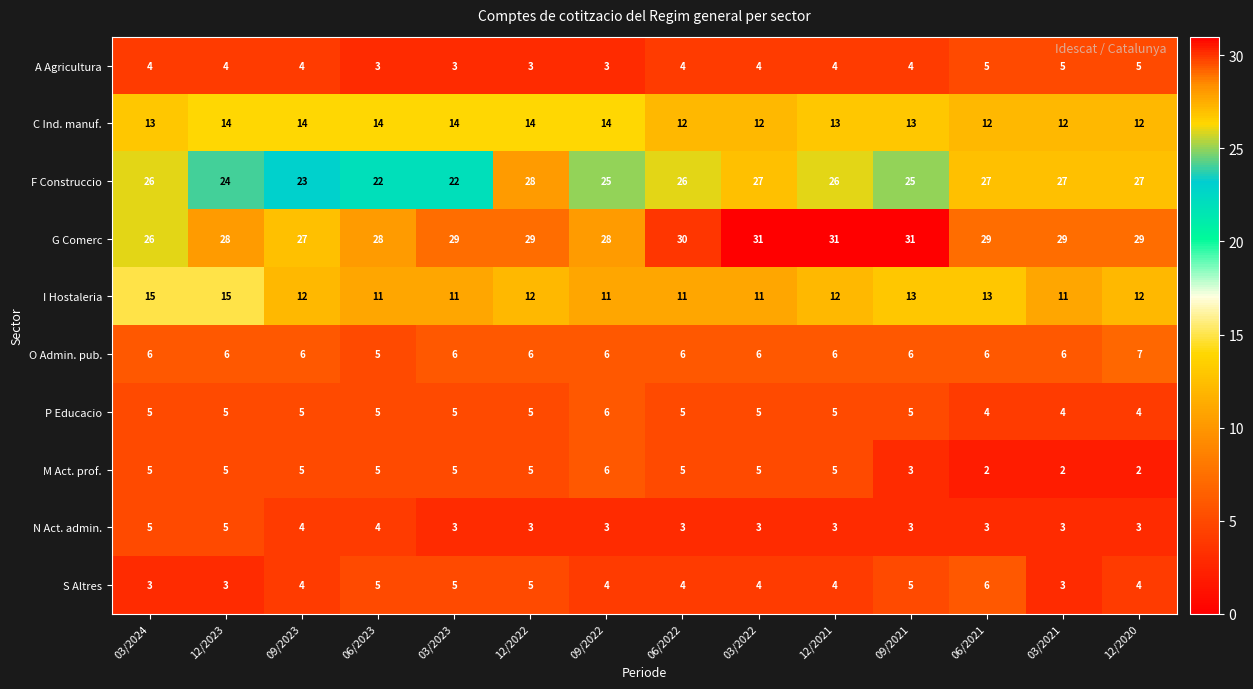

True or false: O Admin. pub. has a value of 6 at 03/2023.

True